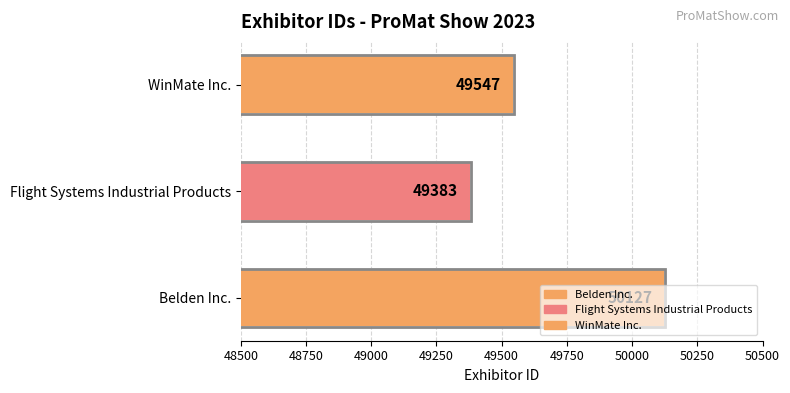

Rank the categories by value from highest to lowest.

Belden Inc., WinMate Inc., Flight Systems Industrial Products